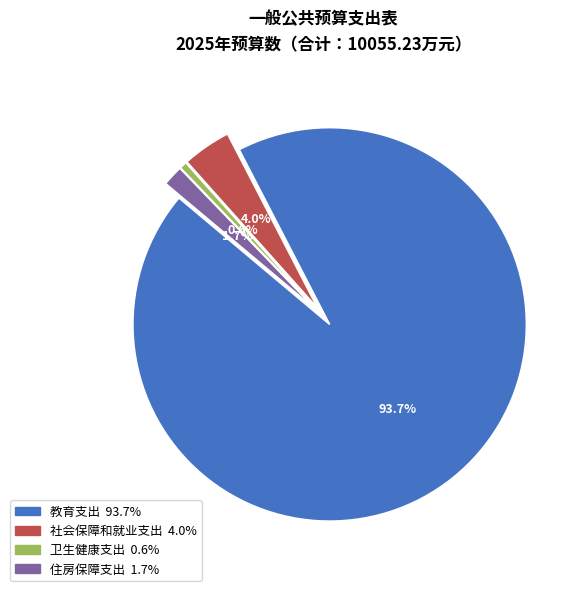

Which slice is the largest?

教育支出